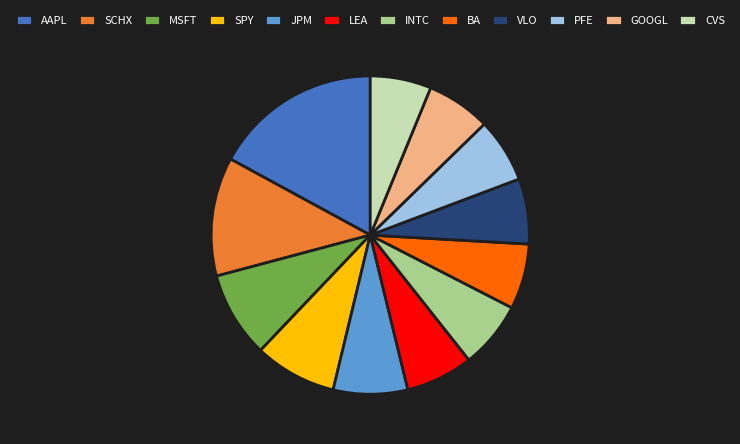

True or false: BA accounts for 19% of the total.

False